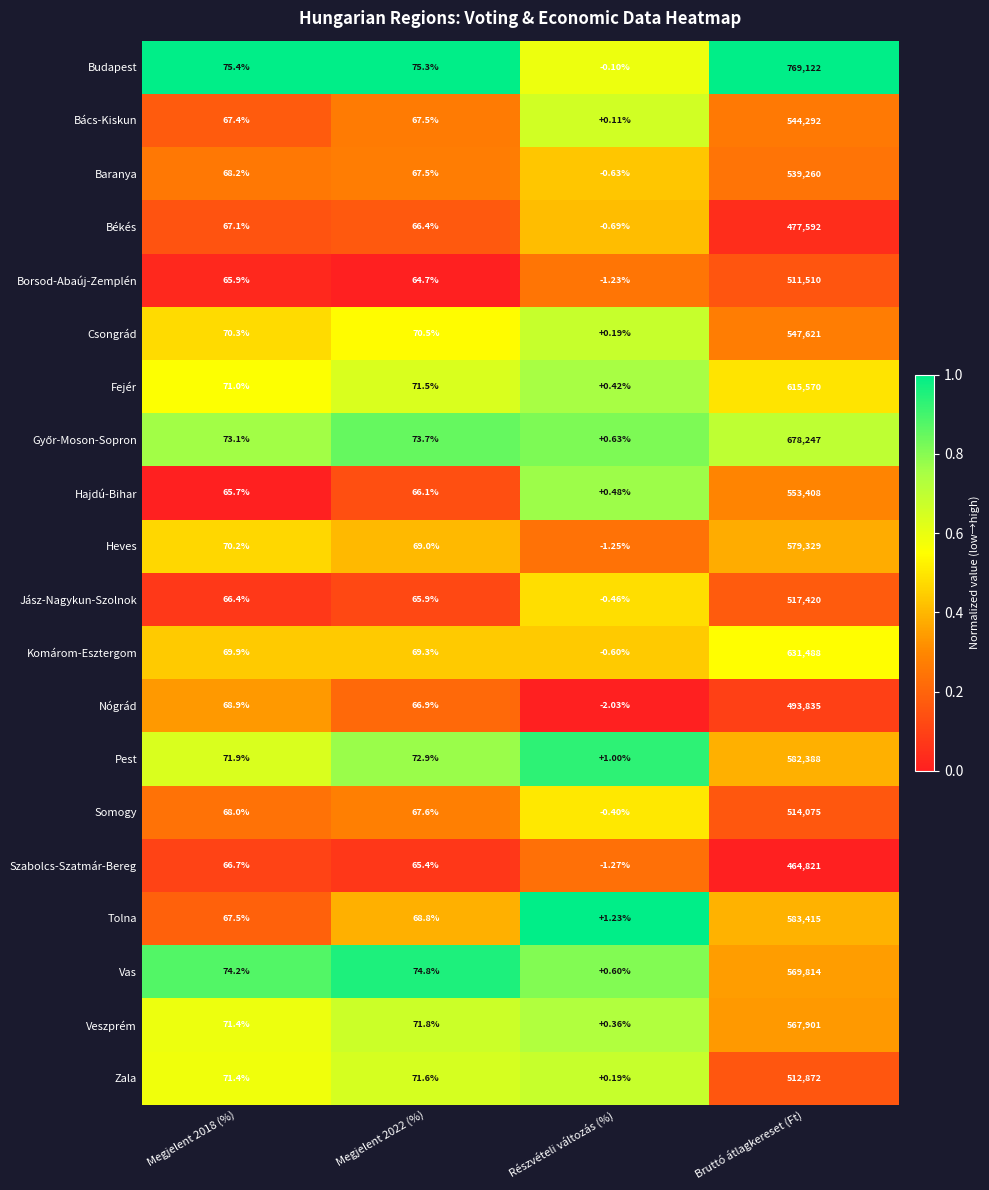

Between Megjelent 2018 (%) and Bruttó átlagkereset (Ft), which series saw the biggest shift?

Budapest